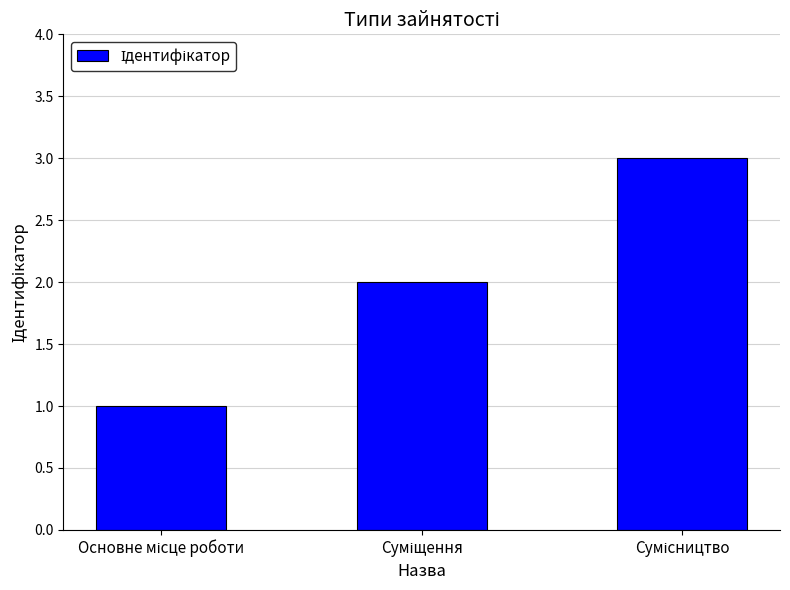

What is the sum of all values?

6